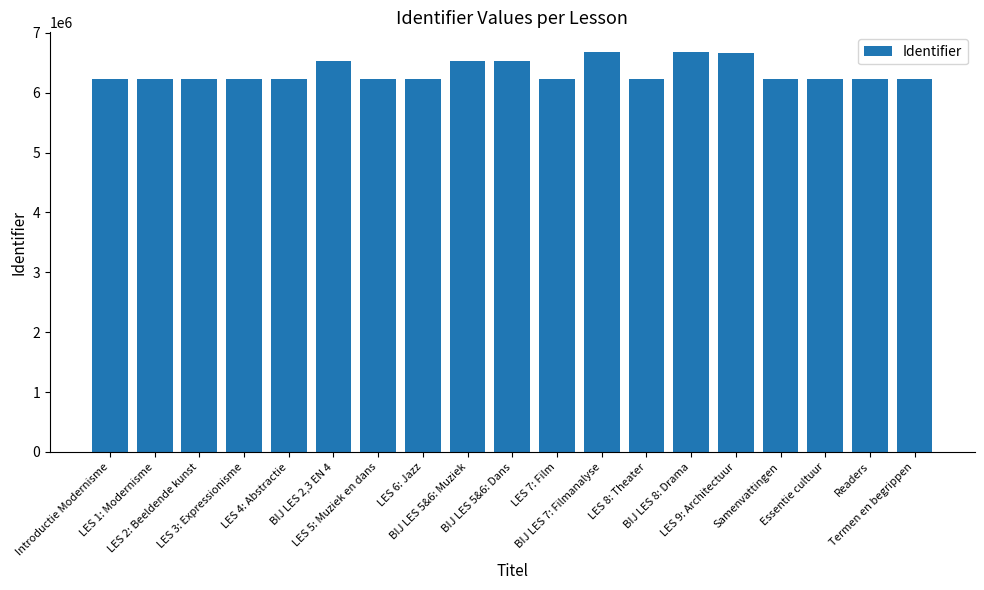

Does the chart contain any negative values?

No